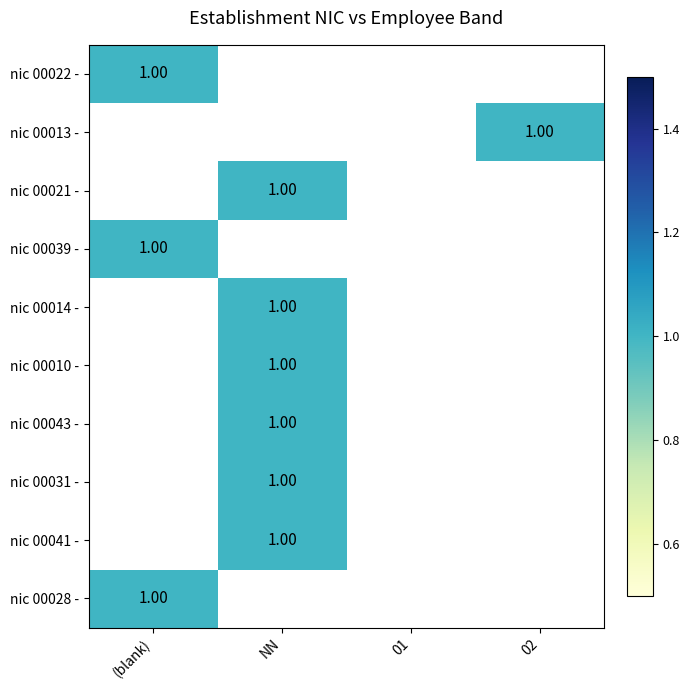

The value of 00031 at 03 is 1. True or false?

False